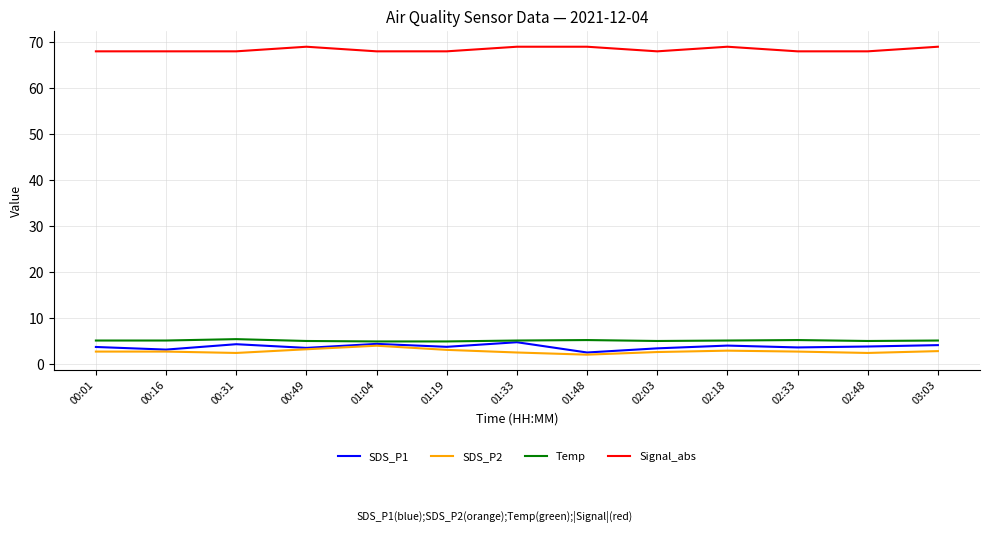

What is the average value of the Temp series?

5.2